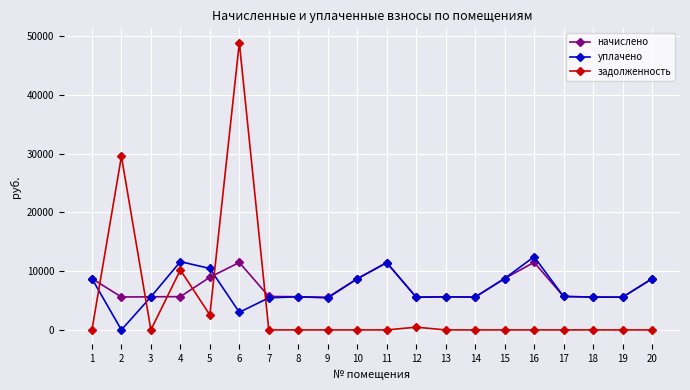

What is the greatest value displayed?

48922.2